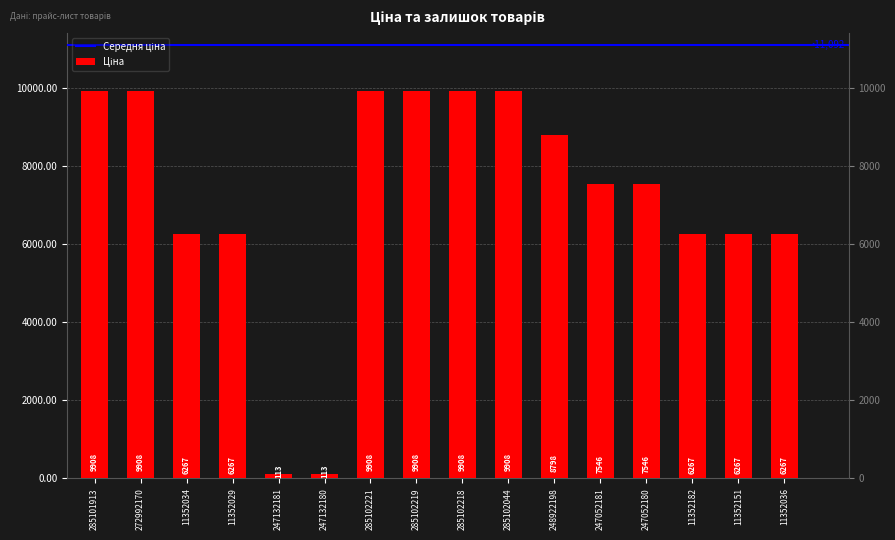

How many bars are there in total?

16